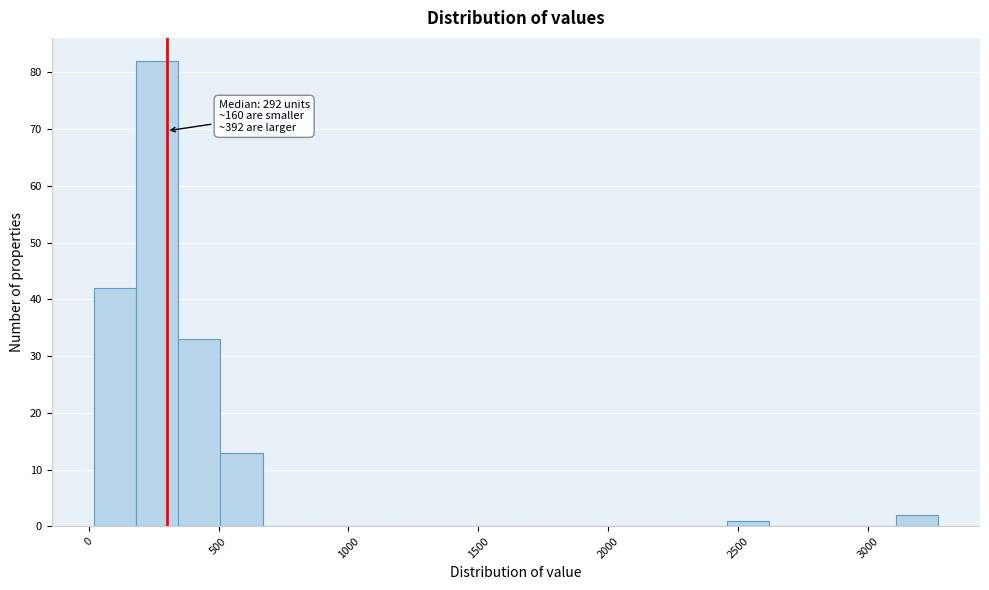

Read against the x-axis, roughly where is the centre of the tallest bar?

250